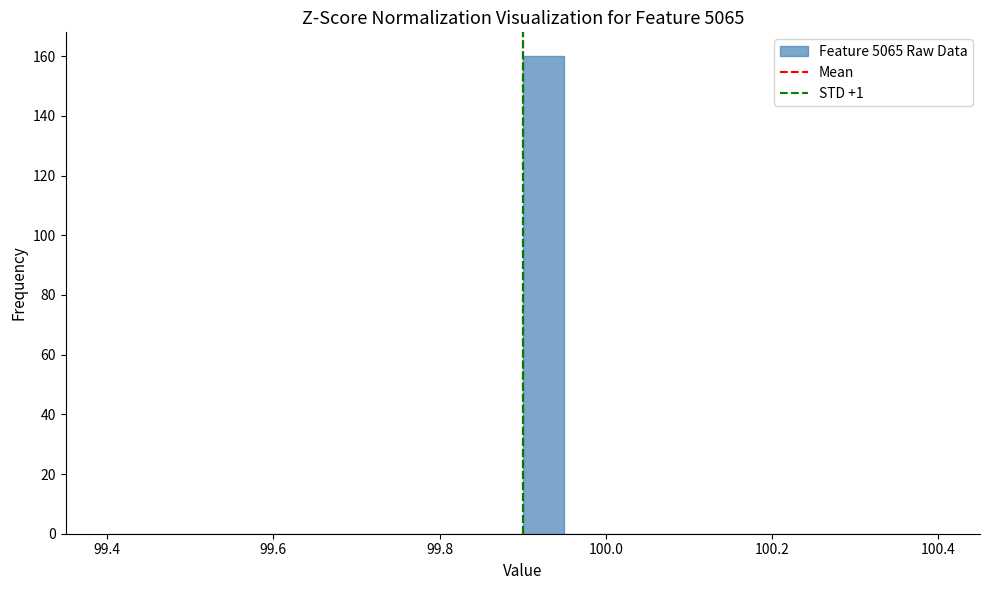

Around what value on the x-axis is the tallest bar? Give the approximate position of its centre, as read against the axis.

99.92